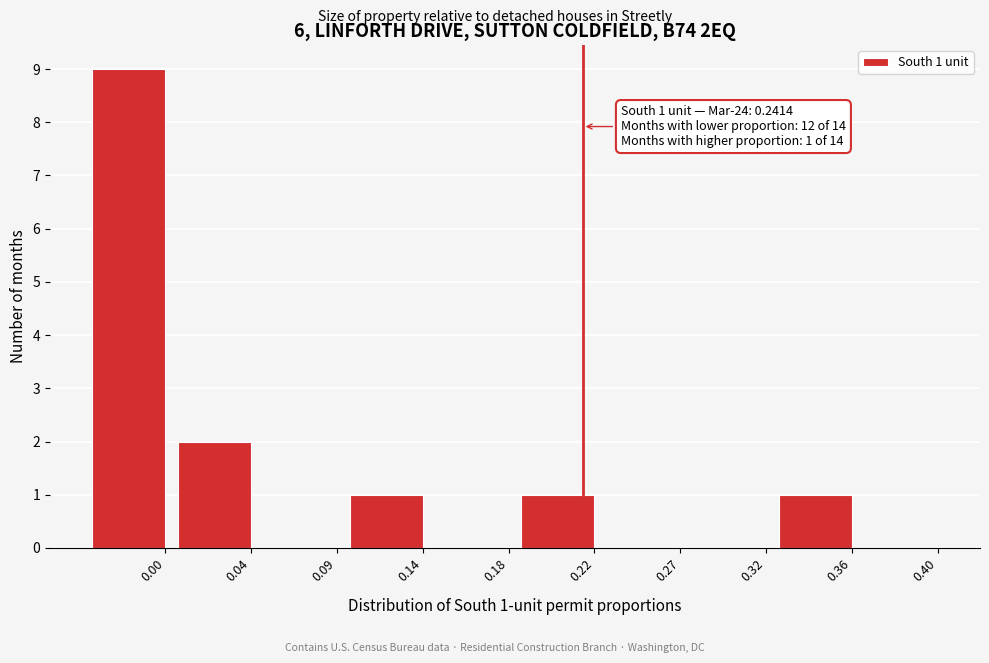

Reading left to right, transcribe all the data shown in this chart.

0.00=9	0.04=2	0.09=0	0.14=1	0.18=0	0.22=1	0.27=0	0.32=0	0.36=1	0.40=0